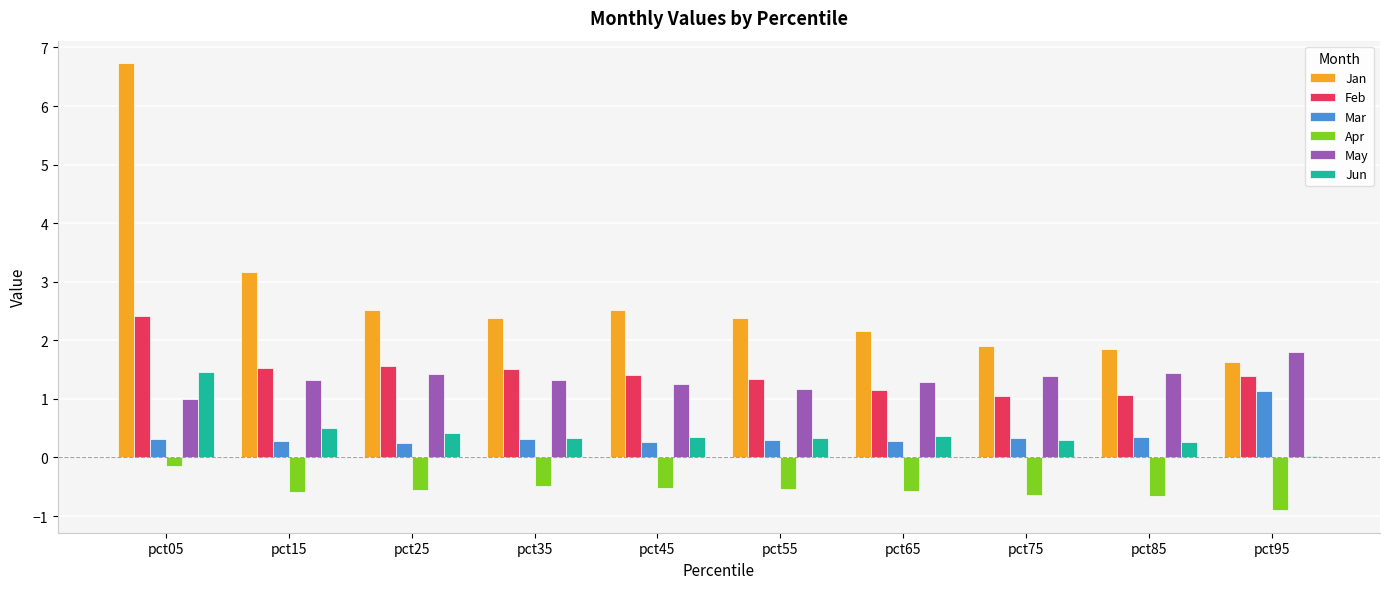

How many data points in May are less than 1?

1